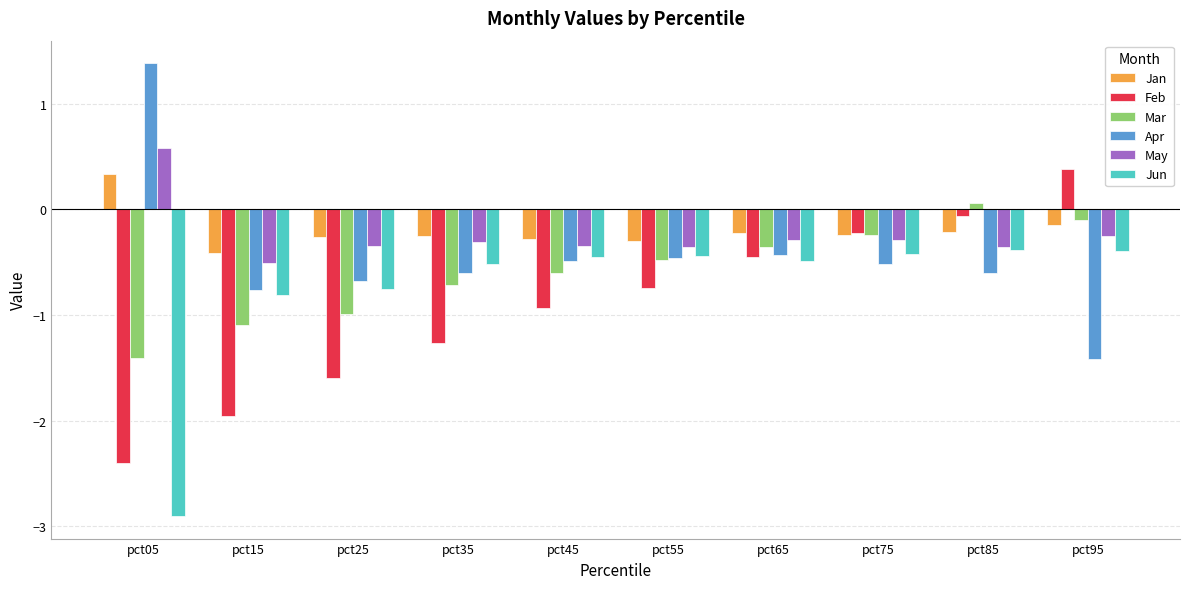

What is the minimum value shown in the chart?

-2.9